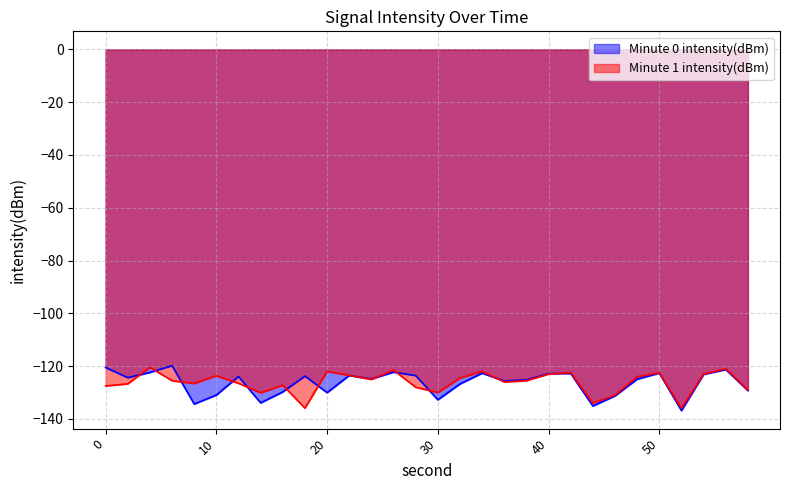

What is the maximum value shown in the chart?

-119.8